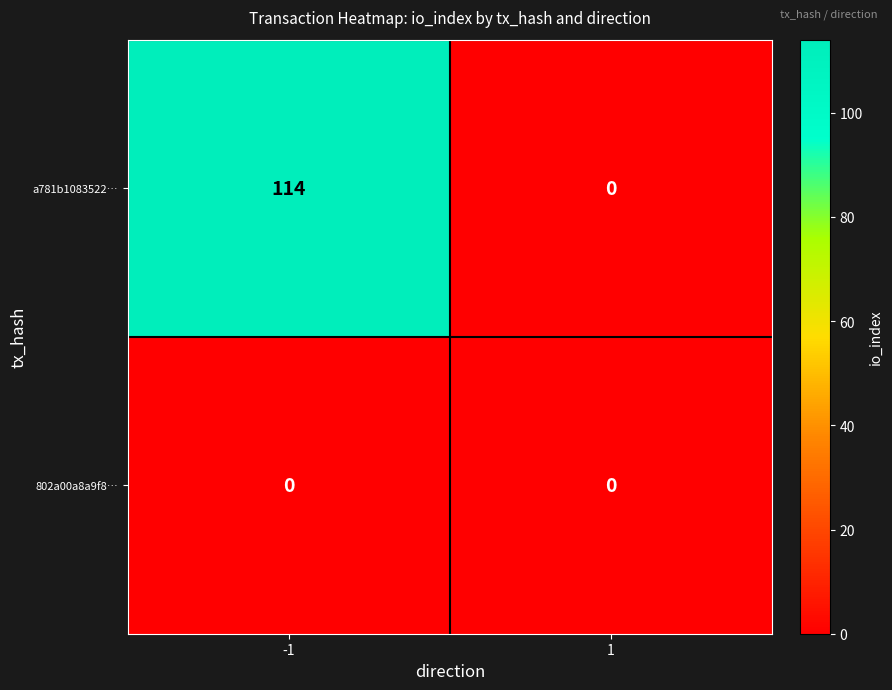

Reading left to right, extract all data points from this chart.

a781b1083522…: -1=114	1=0
802a00a8a9f8…: -1=0	1=0